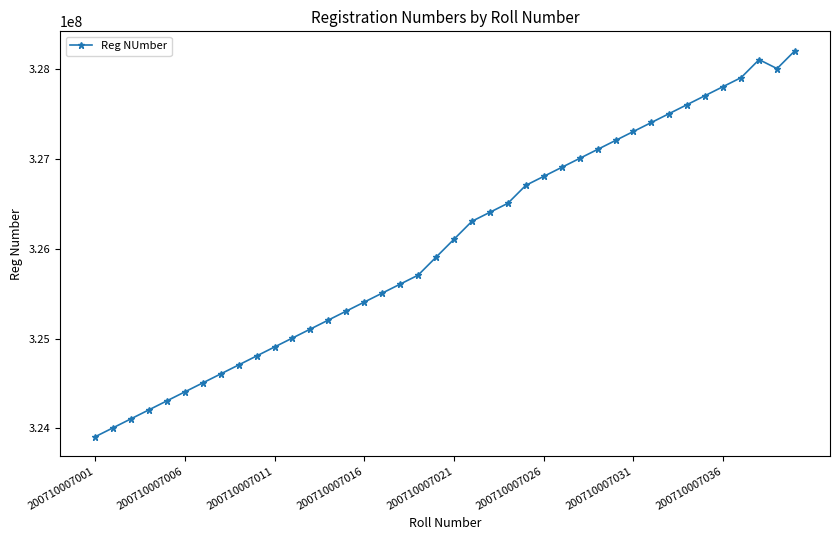

What is the difference between the maximum and second lowest values?

4200000